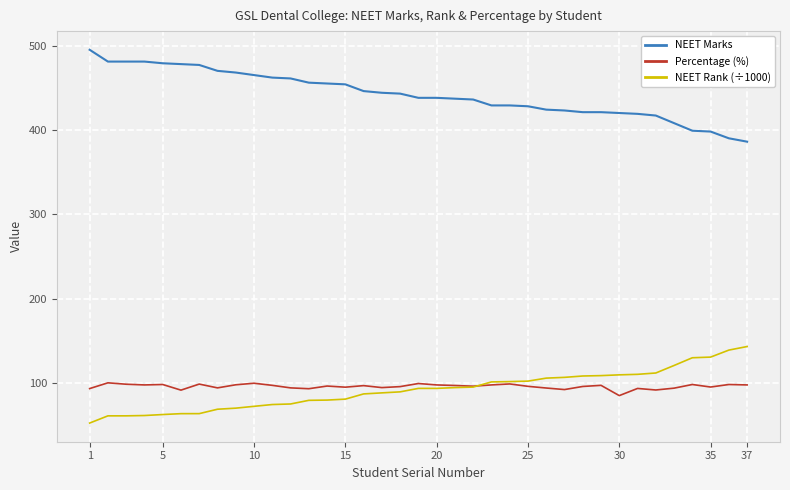

Which series ends up on top after the final intersection of Percentage (%) and NEET Rank (÷1000)?

NEET Rank (÷1000)